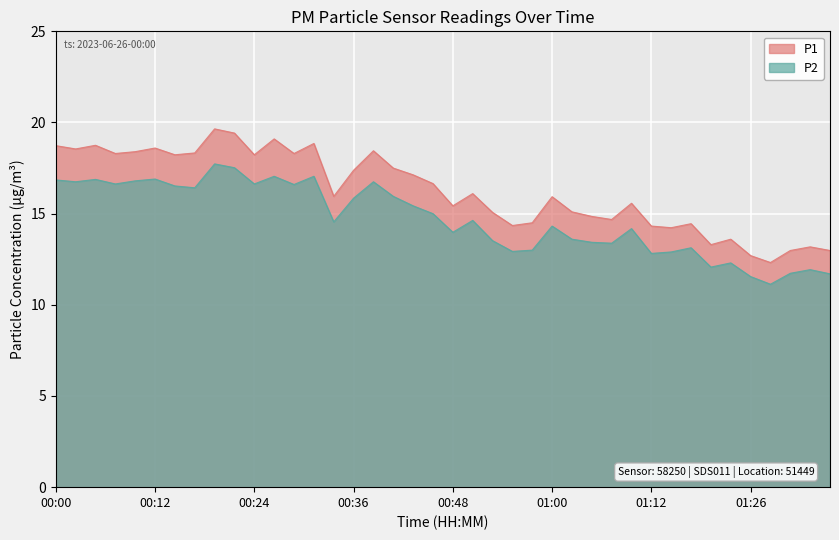

What is the maximum value for P1?

19.6